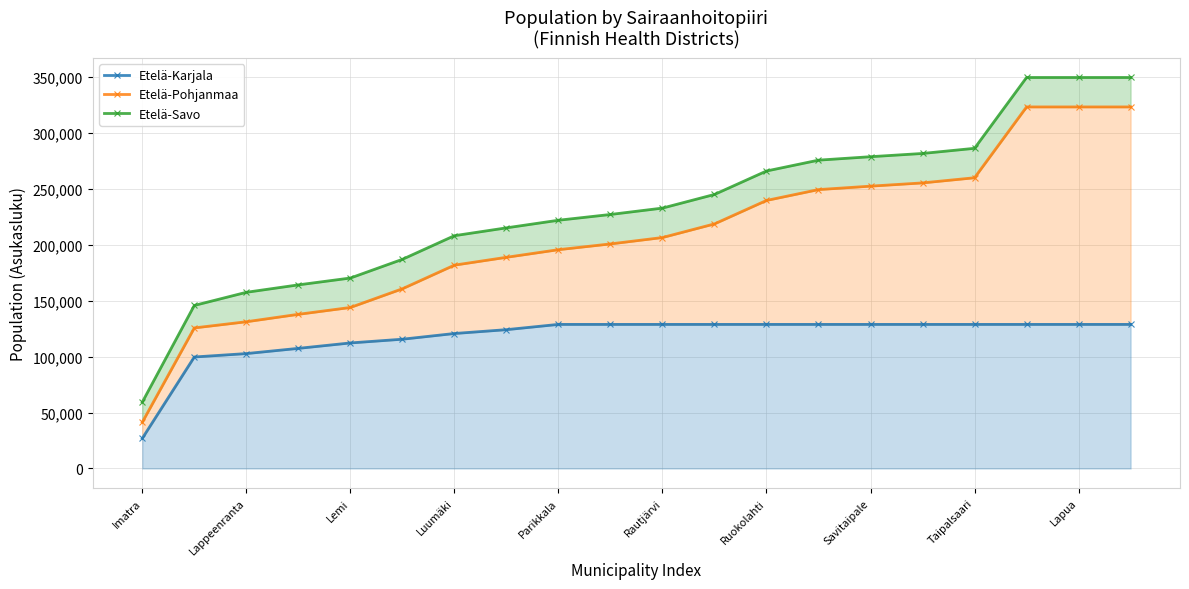

True or false: Etelä-Savo and Etelä-Pohjanmaa intersect in this chart.

False